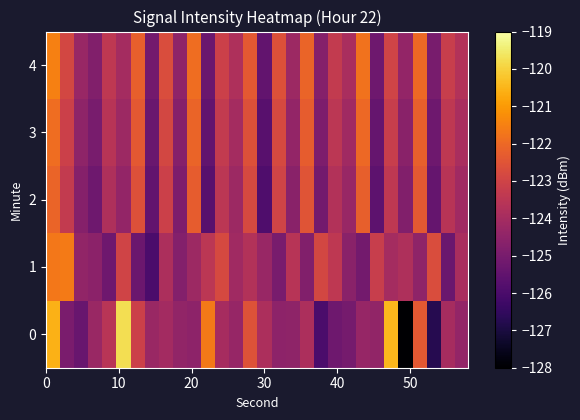

List the series in order of their peak value, highest first.

0, 4, 1, 3, 2